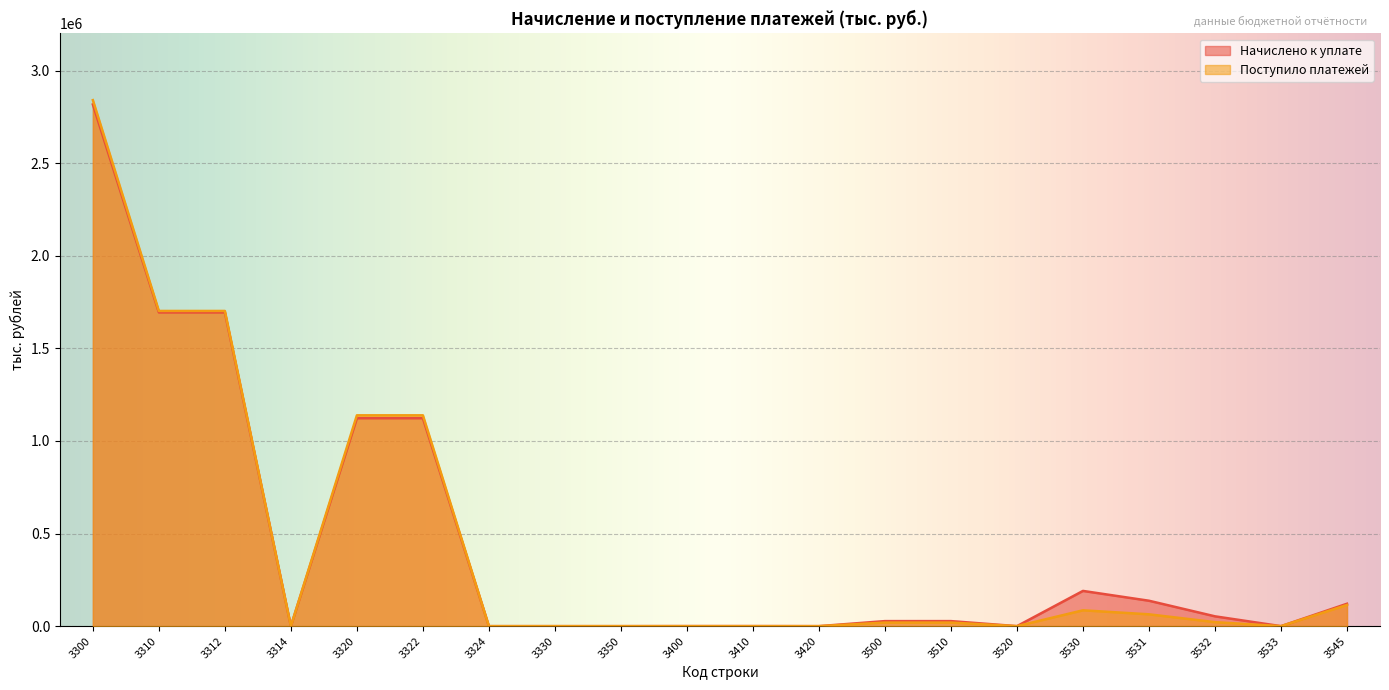

How many interior local valleys does the Поступило платежей series have?

4